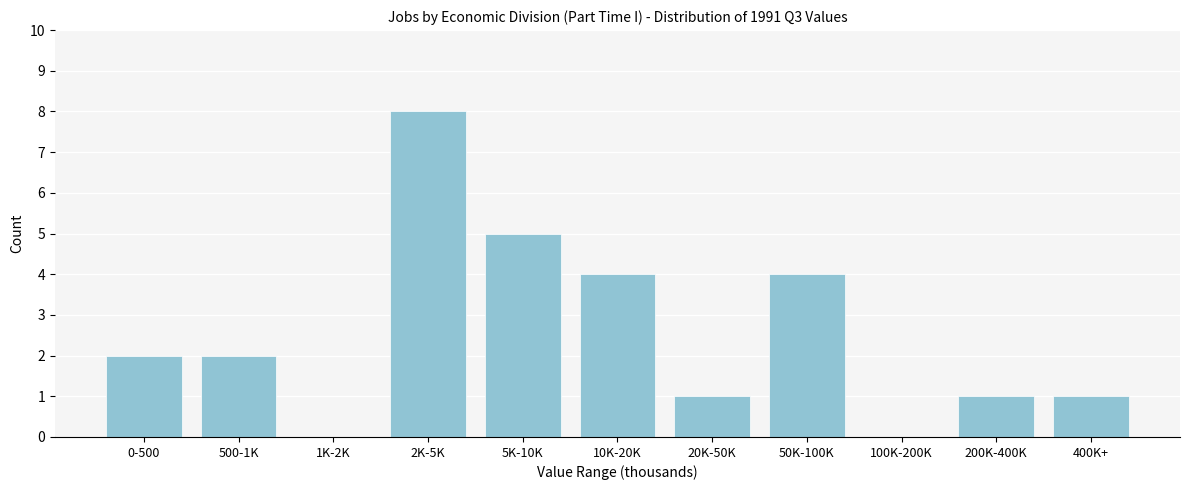

Reading right to left, list all the values displayed in this chart.

400K+=1	200K-400K=1	100K-200K=0	50K-100K=4	20K-50K=1	10K-20K=4	5K-10K=5	2K-5K=8	1K-2K=0	500-1K=2	0-500=2